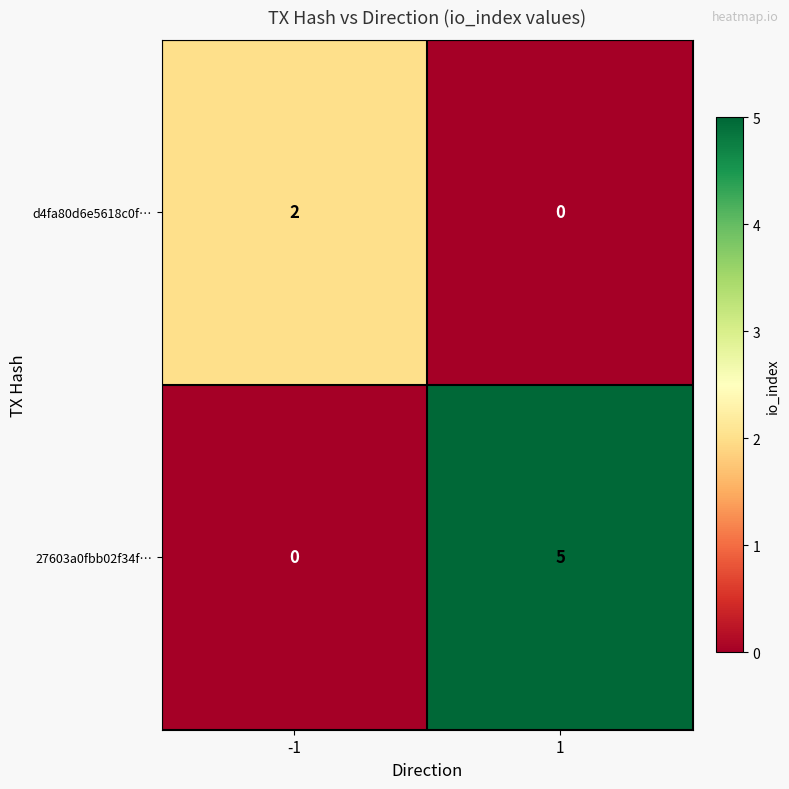

Which series has the largest total across all categories?

27603a0fbb02f34f…